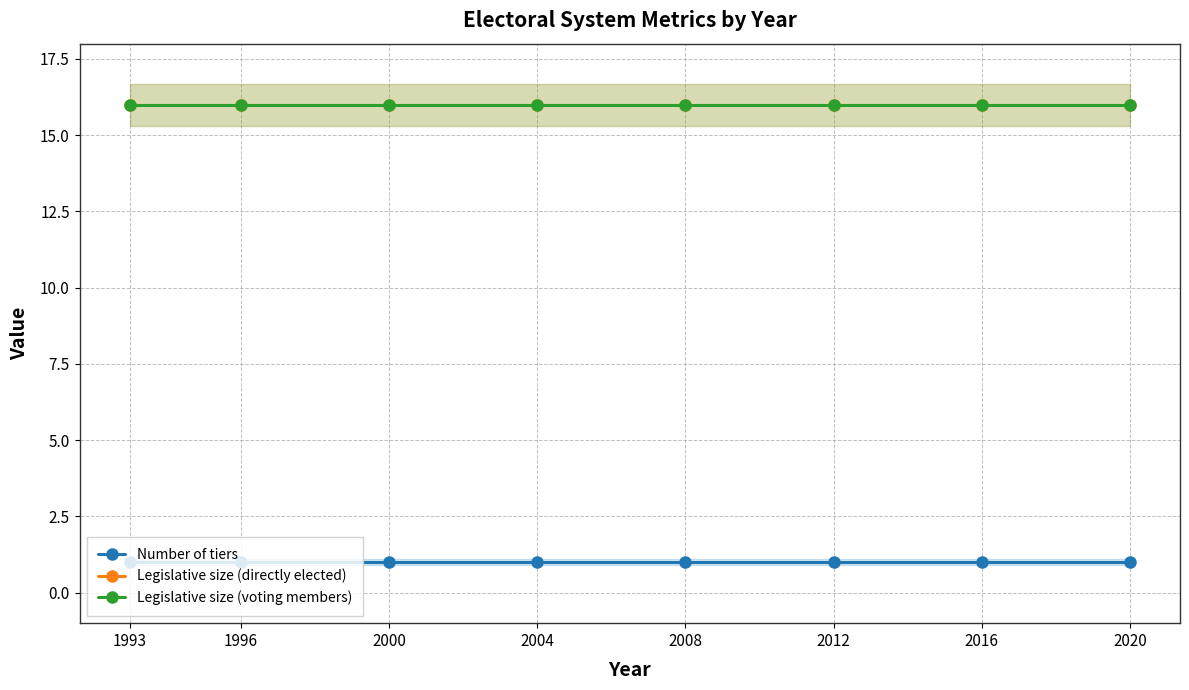

What is the average value of the Legislative size (voting members) series?

16